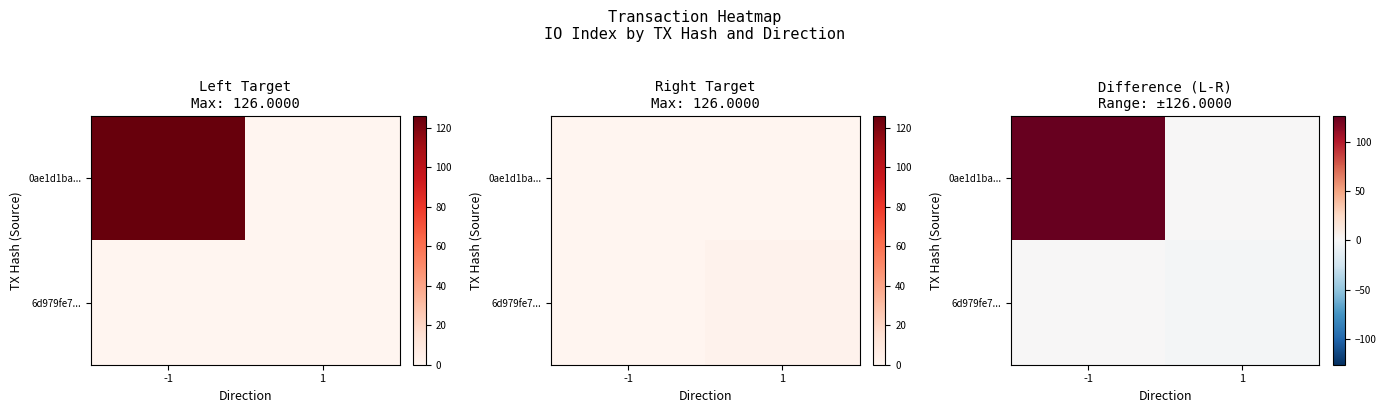

Is it true that 0ae1d1ba... equals -44 at 1?

False